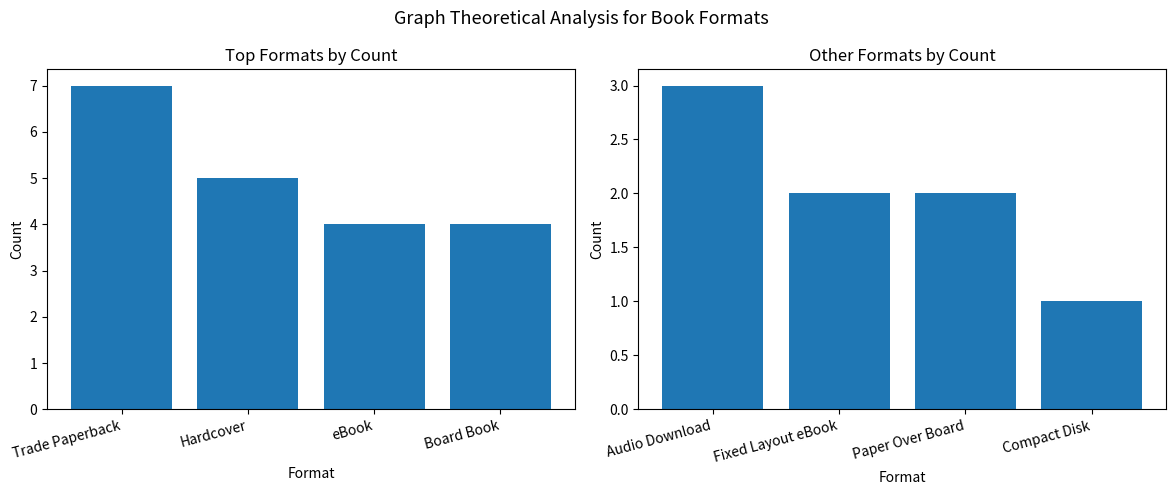

Count the number of data series in this chart.

2